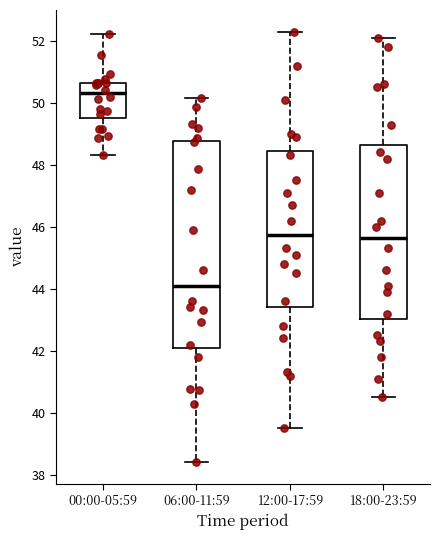

Which box has the highest median line?

00:00-05:59